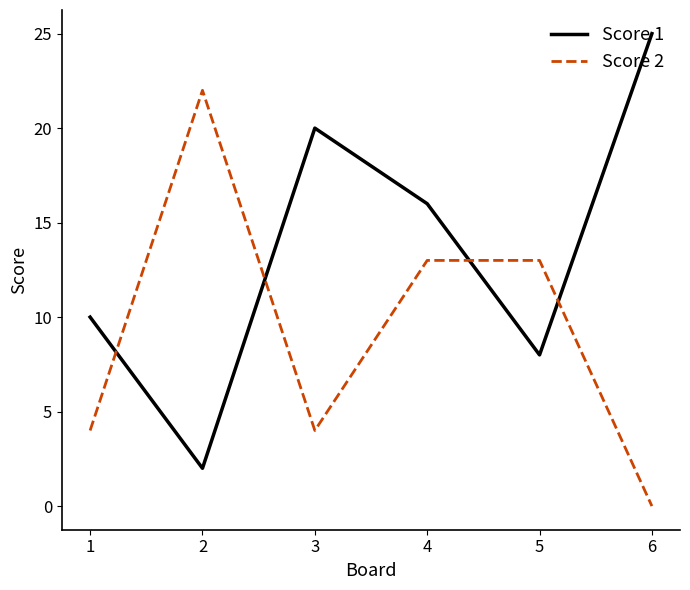

Rank the series by their average value, from lowest to highest.

Score 2, Score 1